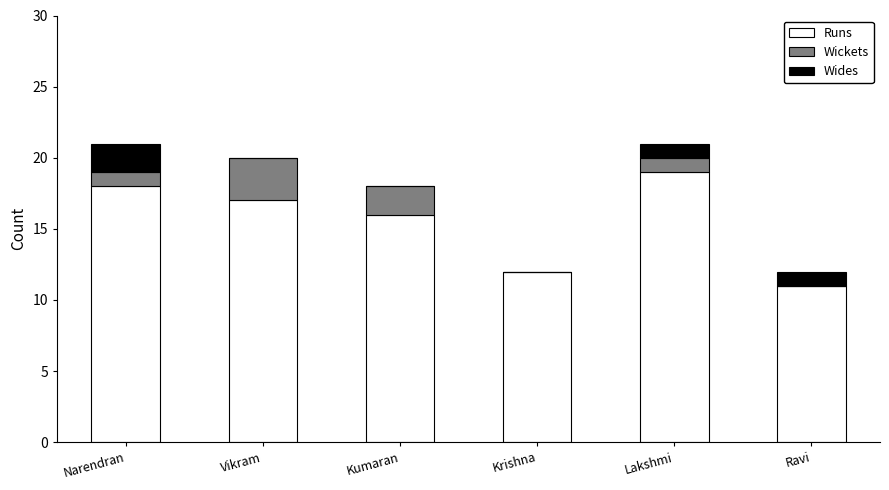

What is the highest value of the Runs series?

19